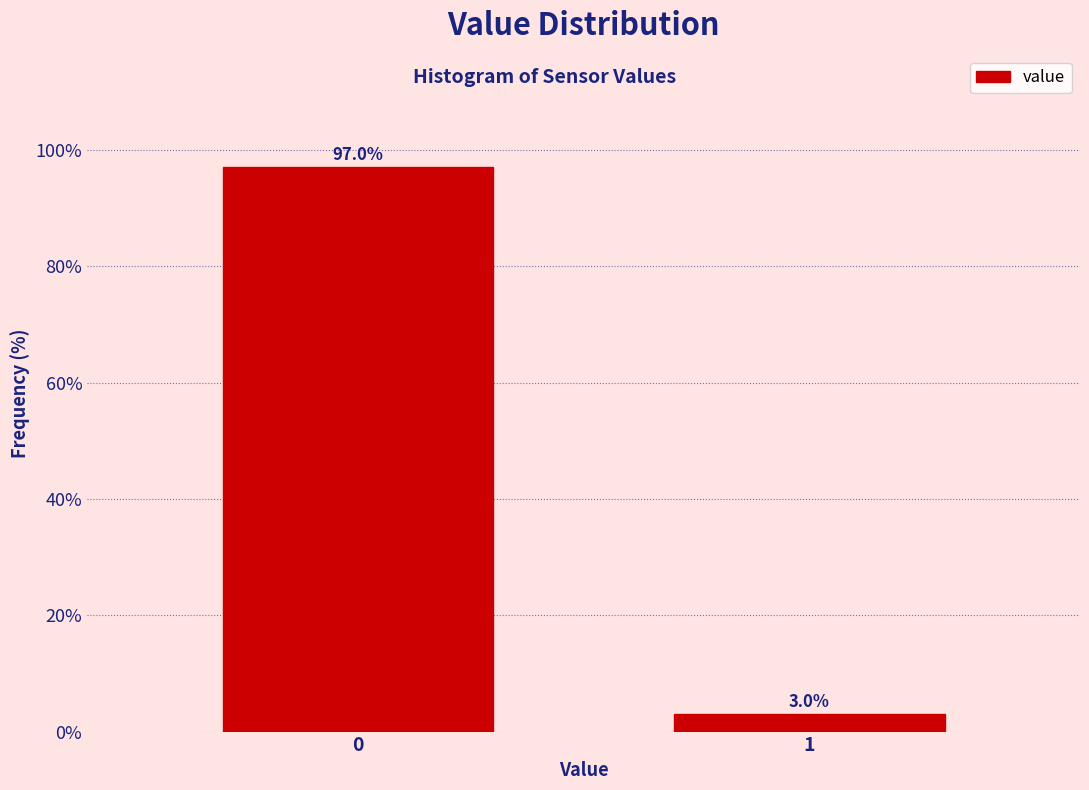

Reading right to left, list all the values displayed in this chart.

1=3.0	0=97.0